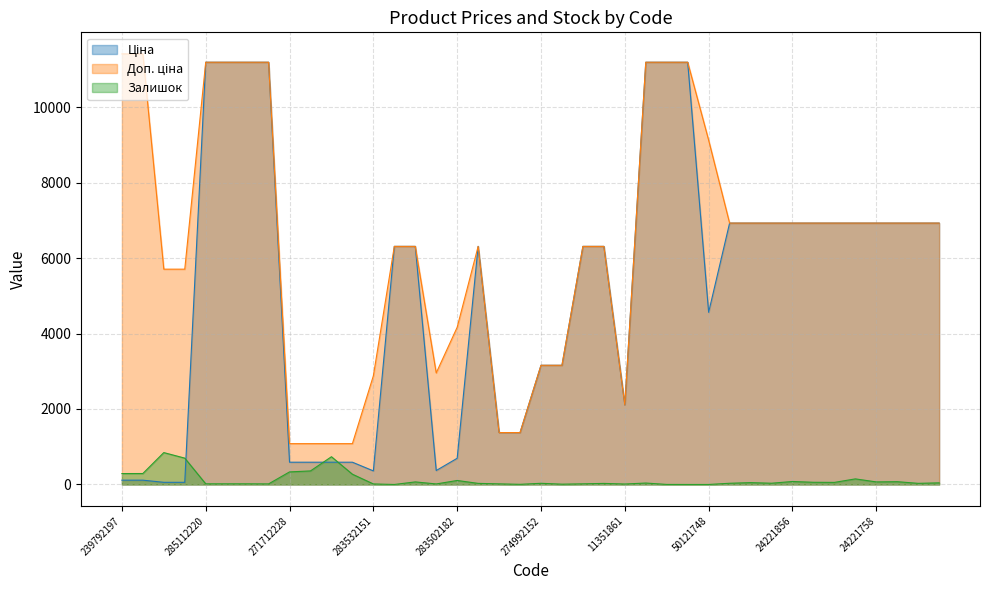

How many interior local peaks does the Ціна series have?

1